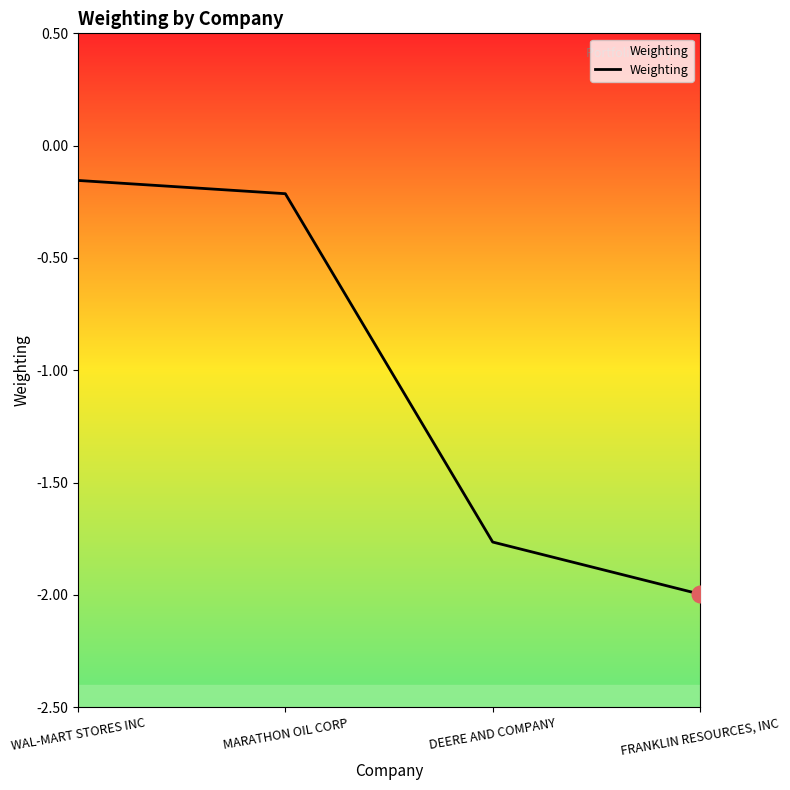

How many lines are shown in the chart?

1